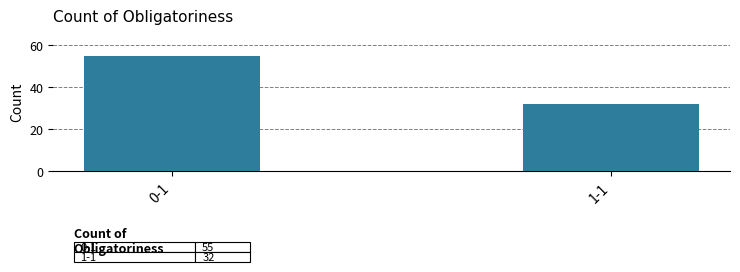

What is the difference between the maximum and minimum values?

23